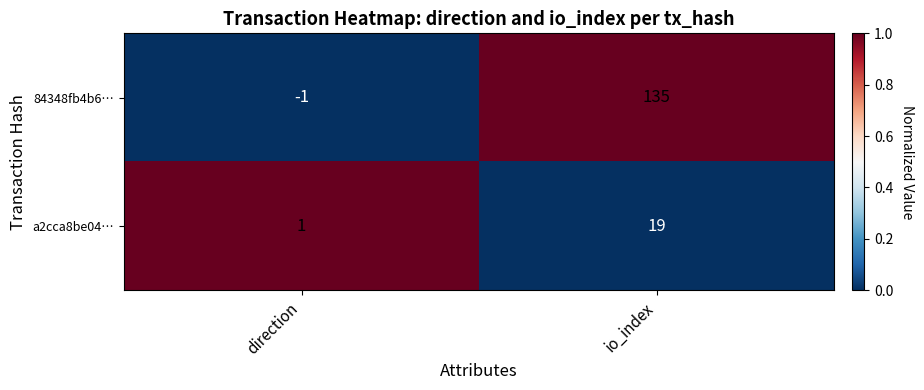

Which series has the widest spread of values?

84348fb4b6…